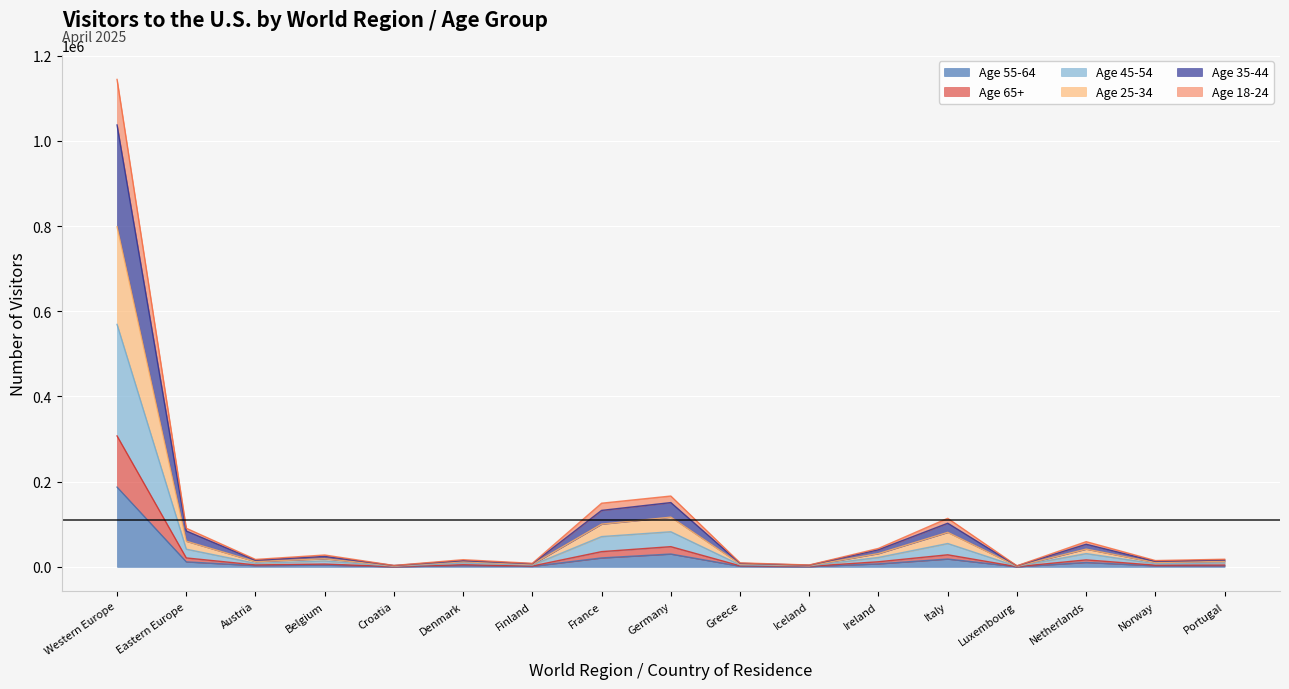

Does the chart display data point markers on the line(s)?

No